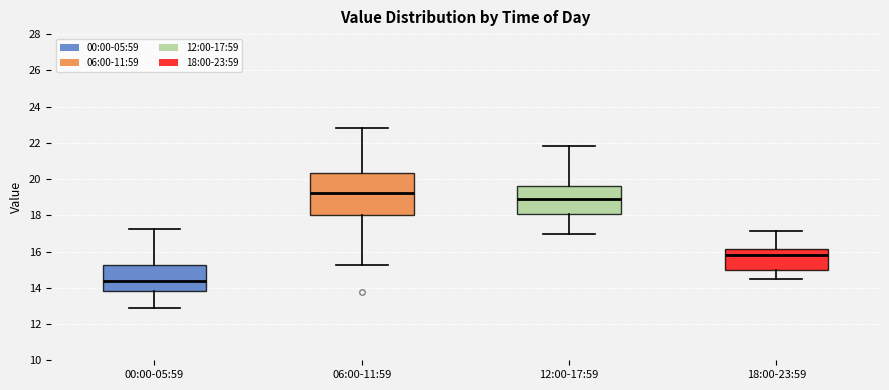

Which box has the highest median line?

06:00-11:59